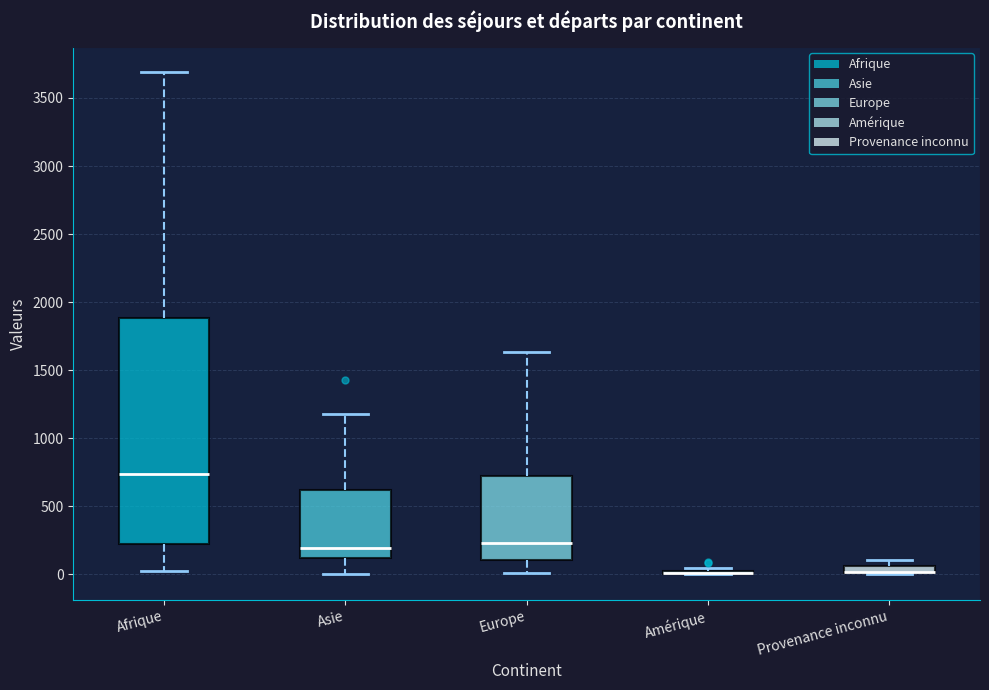

Which box is the tallest, from its lower edge to its upper edge?

Afrique